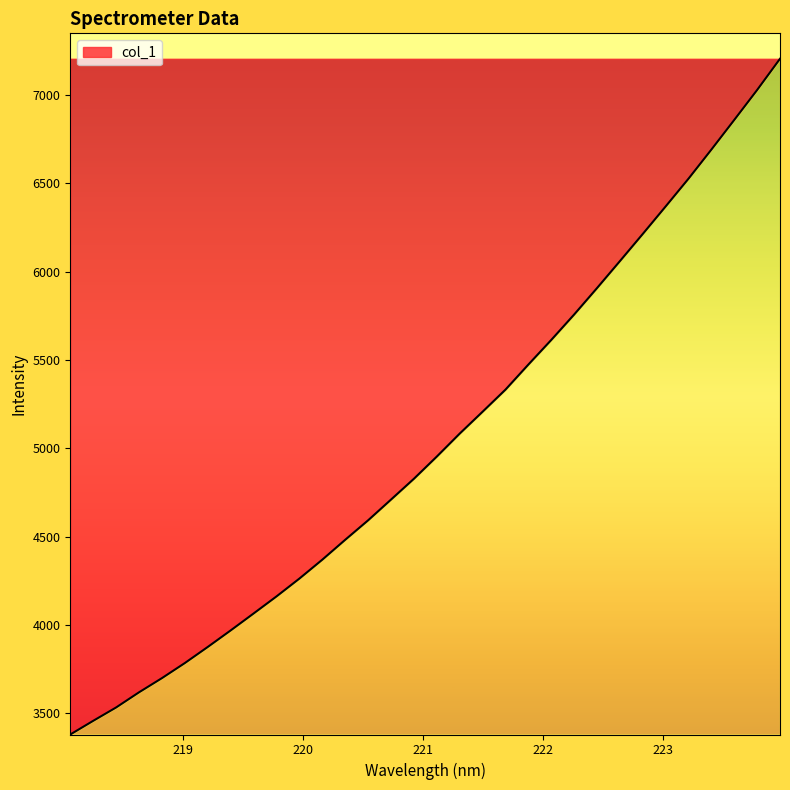

How many values are below 4953?

16